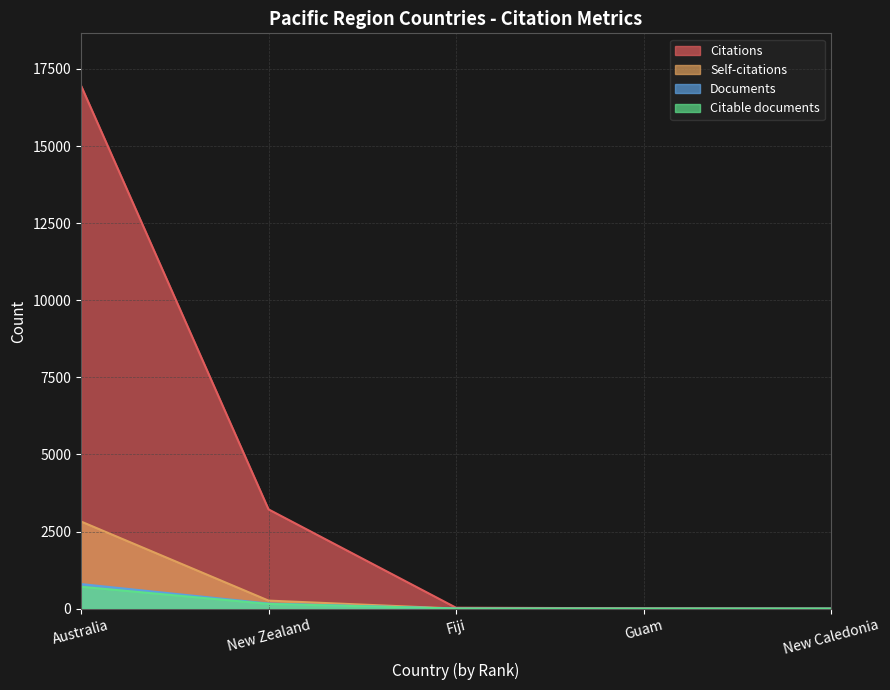

How many values in the Self-citations series are below 4?

2